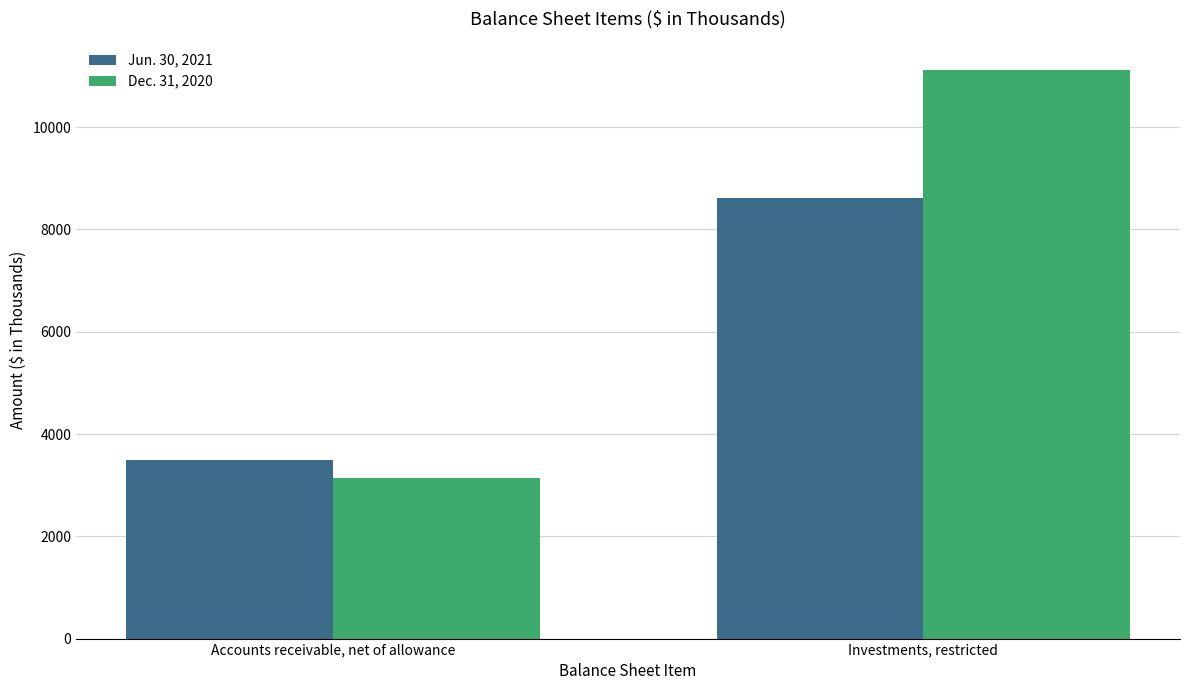

At which label does Jun. 30, 2021 reach its peak?

Investments, restricted